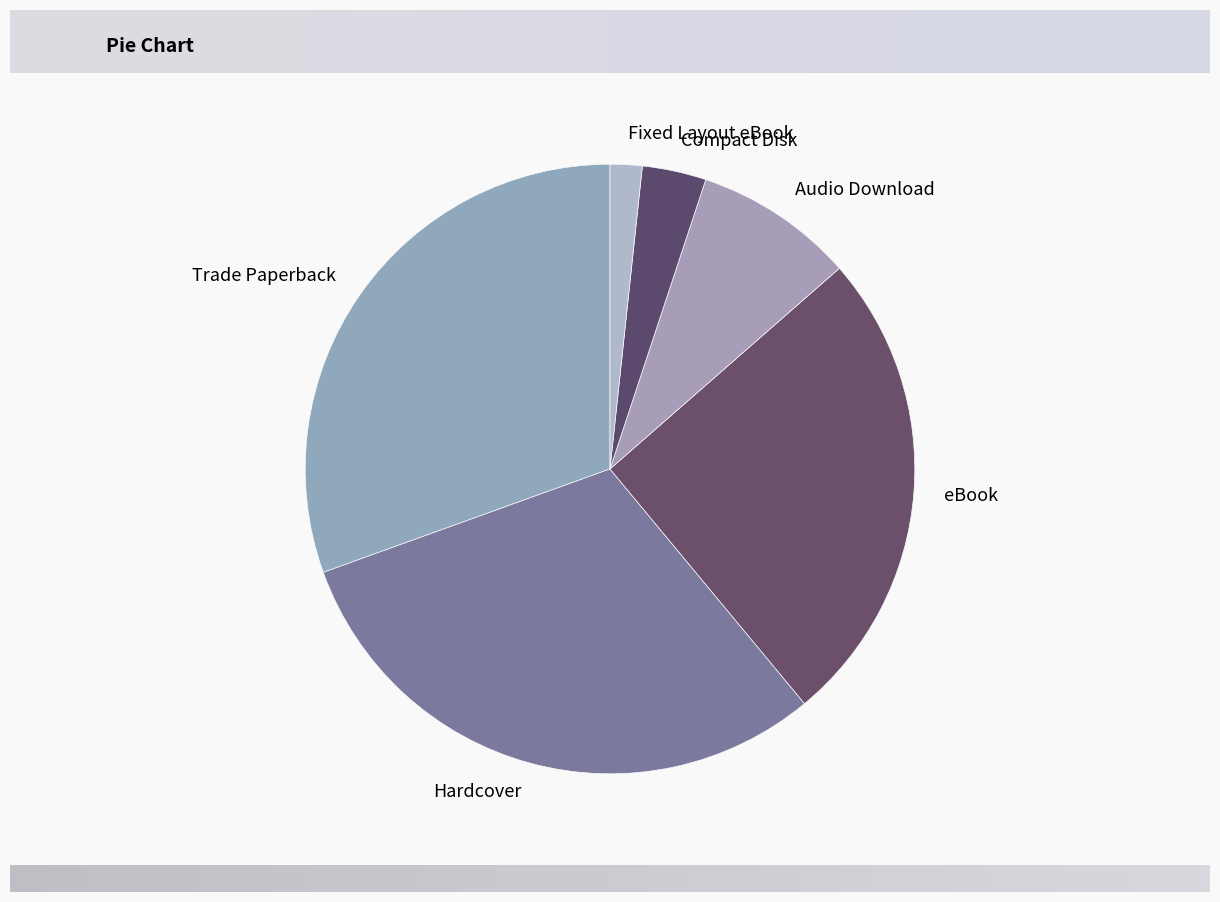

Which slice is the smallest?

Fixed Layout eBook